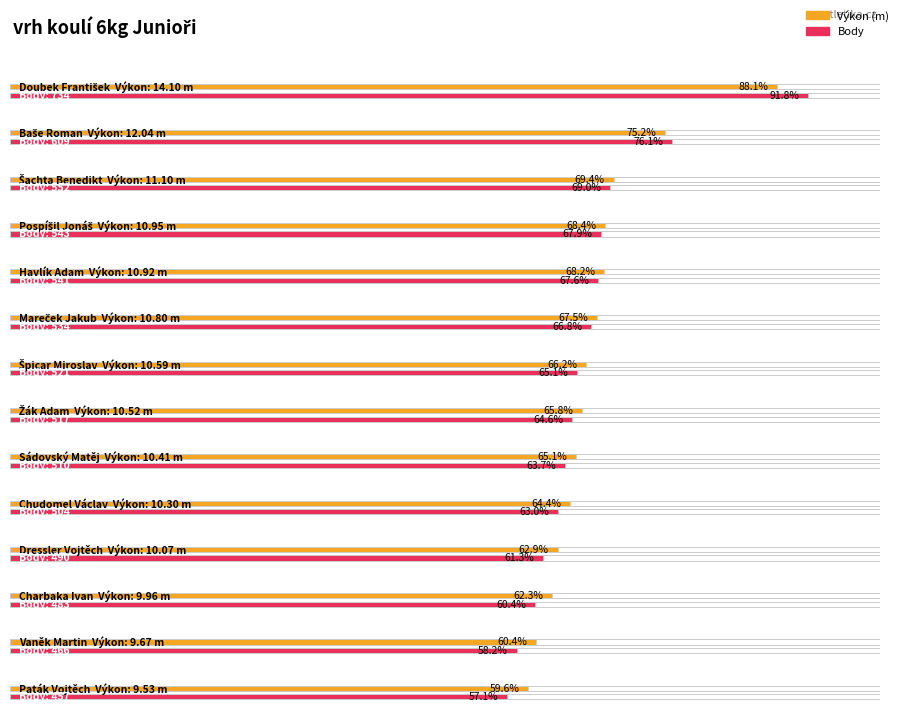

Reading left to right, what are all the values shown in this chart?

Výkon: Doubek František=14.1	Baše Roman=12.0	Šachta Benedikt=11.1	Pospíšil Jonáš=10.9	Havlík Adam=10.9	Mareček Jakub=10.8	Špicar Miroslav=10.6	Žák Adam=10.5	Sádovský Matěj=10.4	Chudomel Václav=10.3	Dressler Vojtěch=10.1	Charbaka Ivan=10.0	Vaněk Martin=9.7	Paták Vojtěch=9.5
Body: Doubek František=734.0	Baše Roman=609.0	Šachta Benedikt=552.0	Pospíšil Jonáš=543.0	Havlík Adam=541.0	Mareček Jakub=534.0	Špicar Miroslav=521.0	Žák Adam=517.0	Sádovský Matěj=510.0	Chudomel Václav=504.0	Dressler Vojtěch=490.0	Charbaka Ivan=483.0	Vaněk Martin=466.0	Paták Vojtěch=457.0